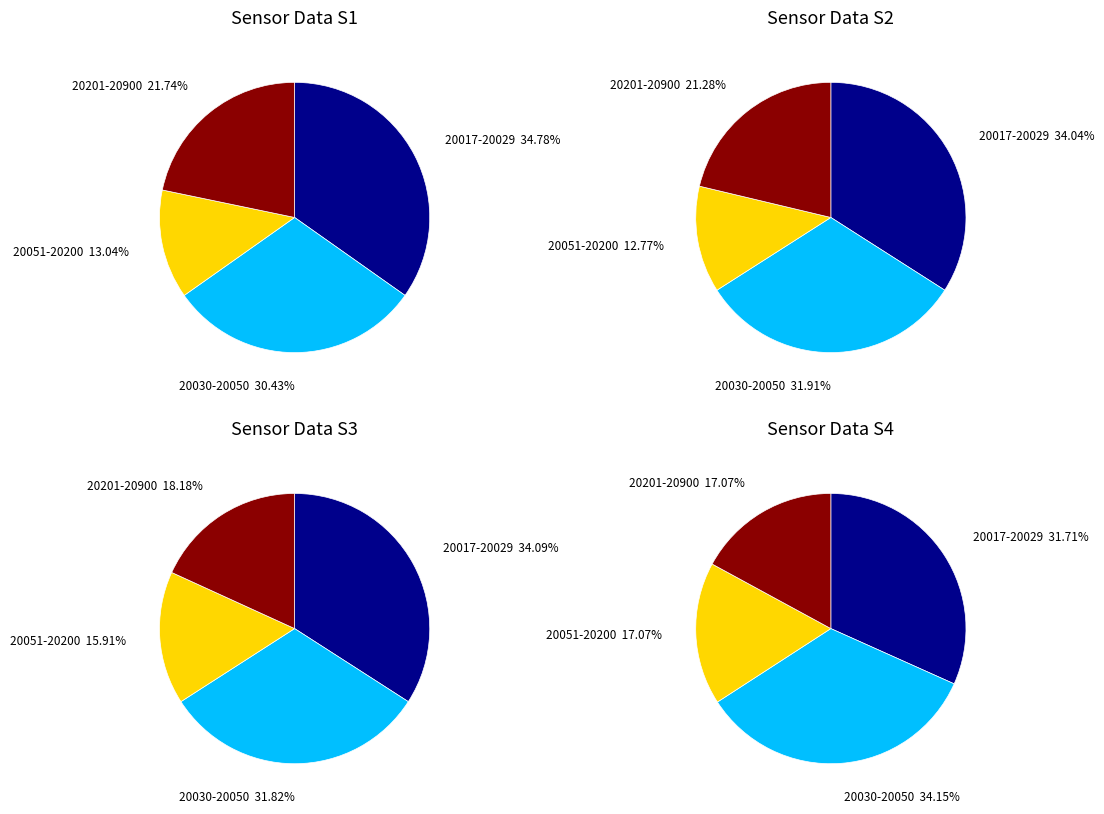

Does any single category account for the majority?

No